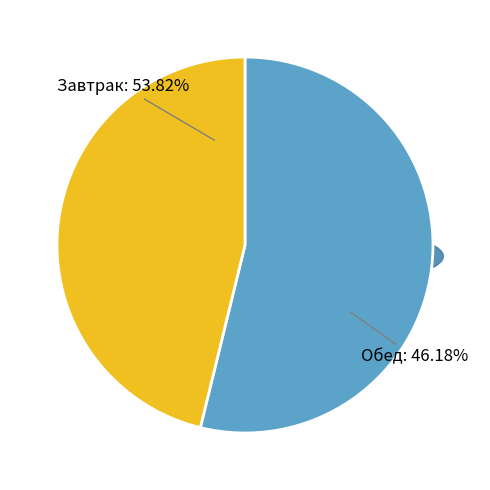

Which category has the biggest portion of the pie?

Обед